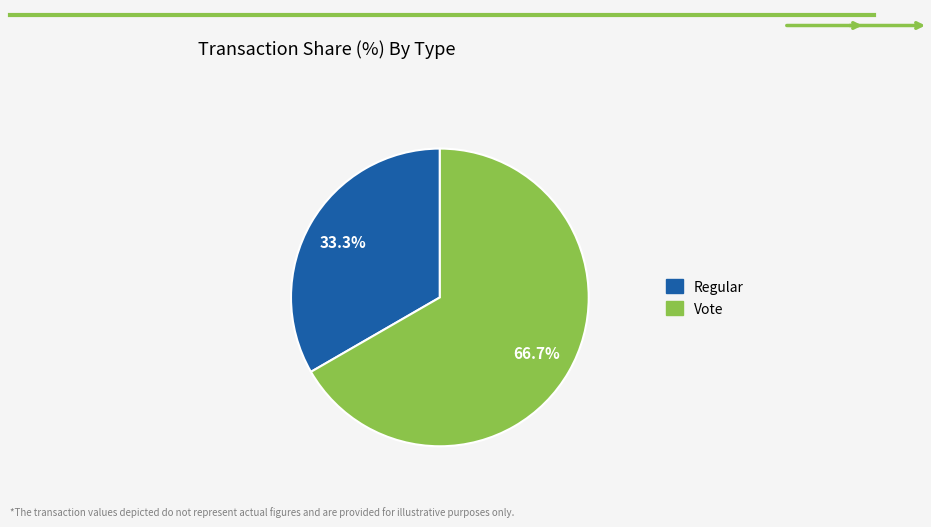

Which has a higher value, Vote or Regular?

Vote